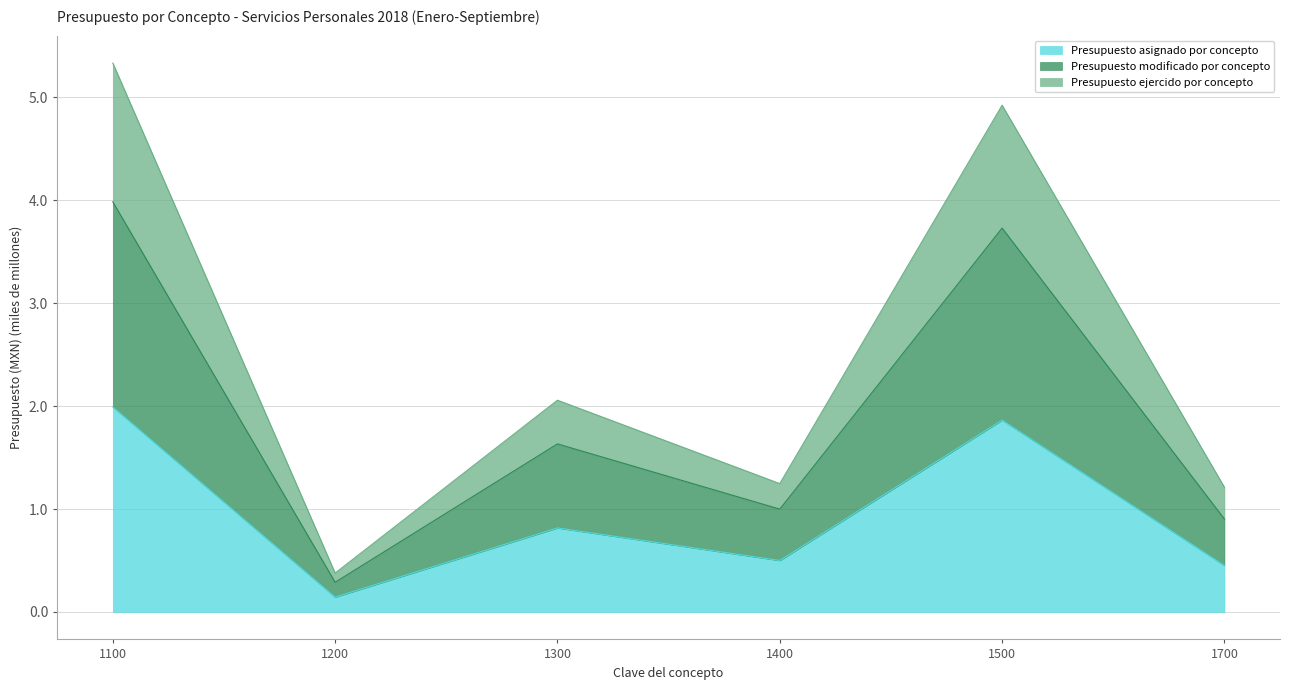

Does the chart have visible grid lines?

Yes